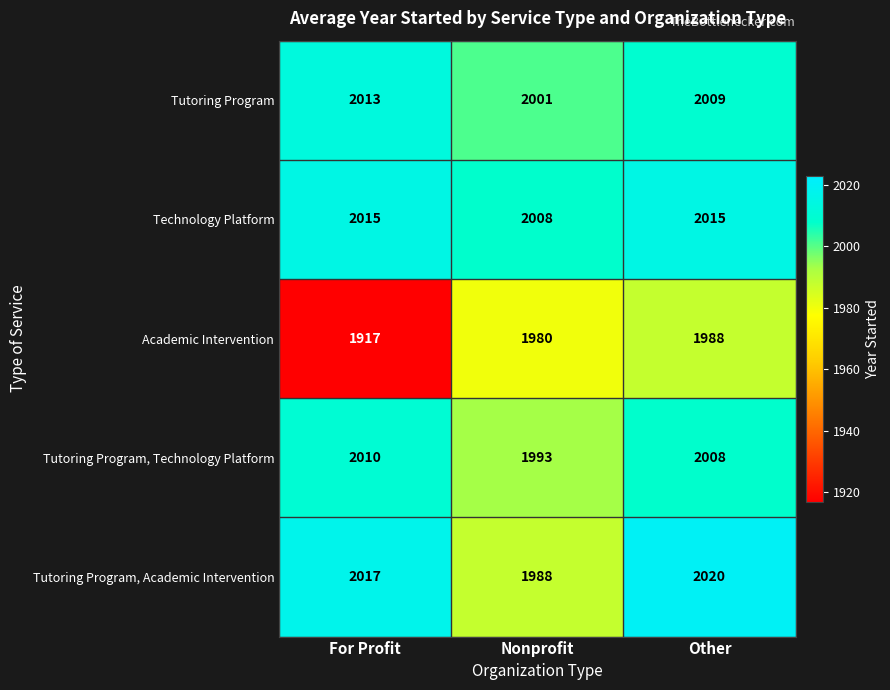

Reading left to right, what are all the values shown in this chart?

Tutoring Program: 2013	2001	2009
Technology Platform: 2015	2008	2015
Academic Intervention: 1917	1980	1988
Tutoring Program, Technology Platform: 2010	1993	2008
Tutoring Program, Academic Intervention: 2017	1988	2020